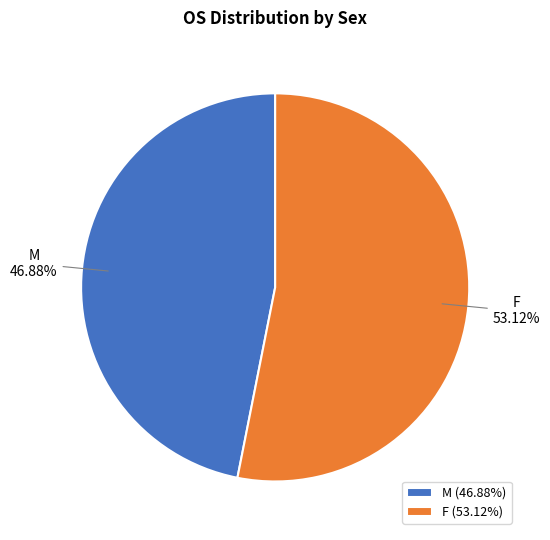

Is the sum of F (53.12%) and M (46.88%) greater than half?

Yes